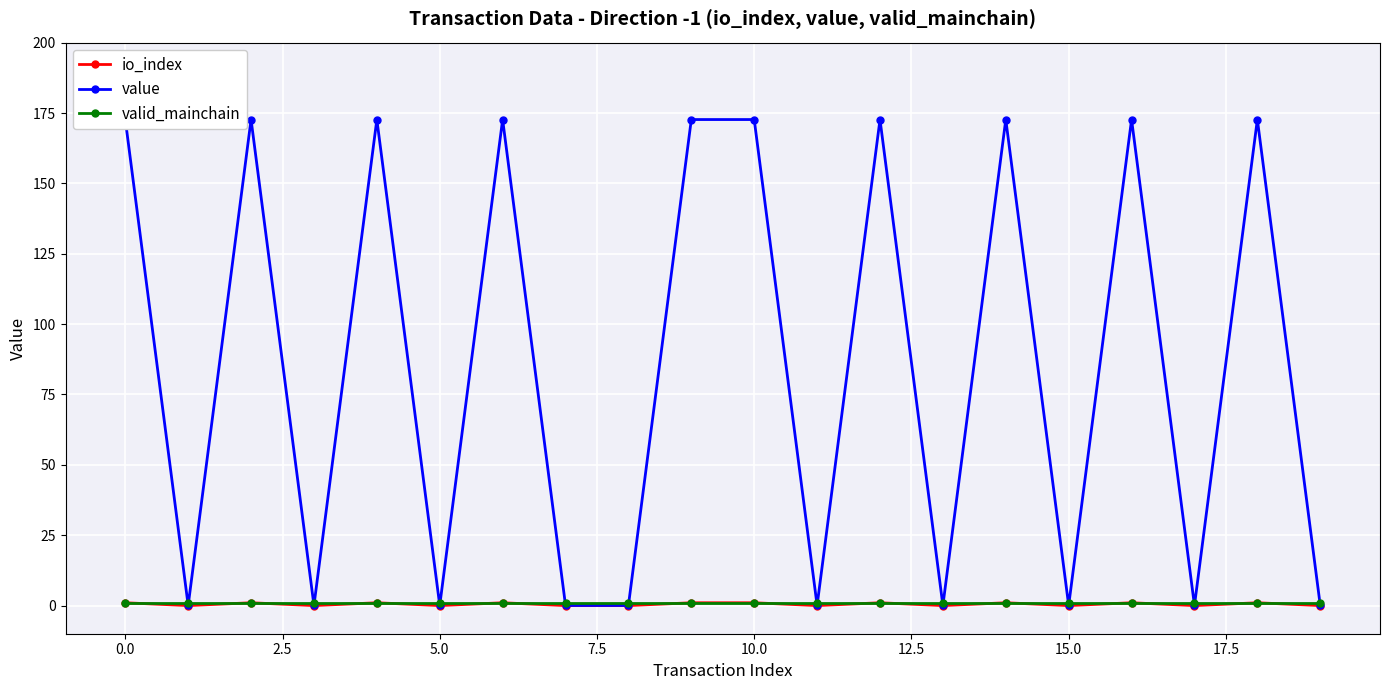

The io_index series shows 0.0 at 13. True or false?

True